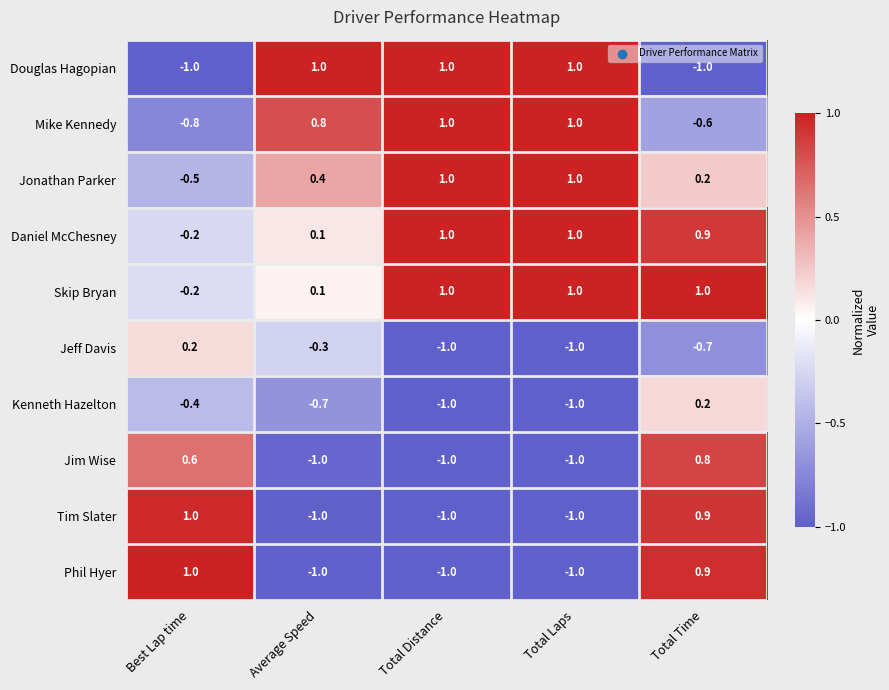

What is the greatest value displayed?

1.0